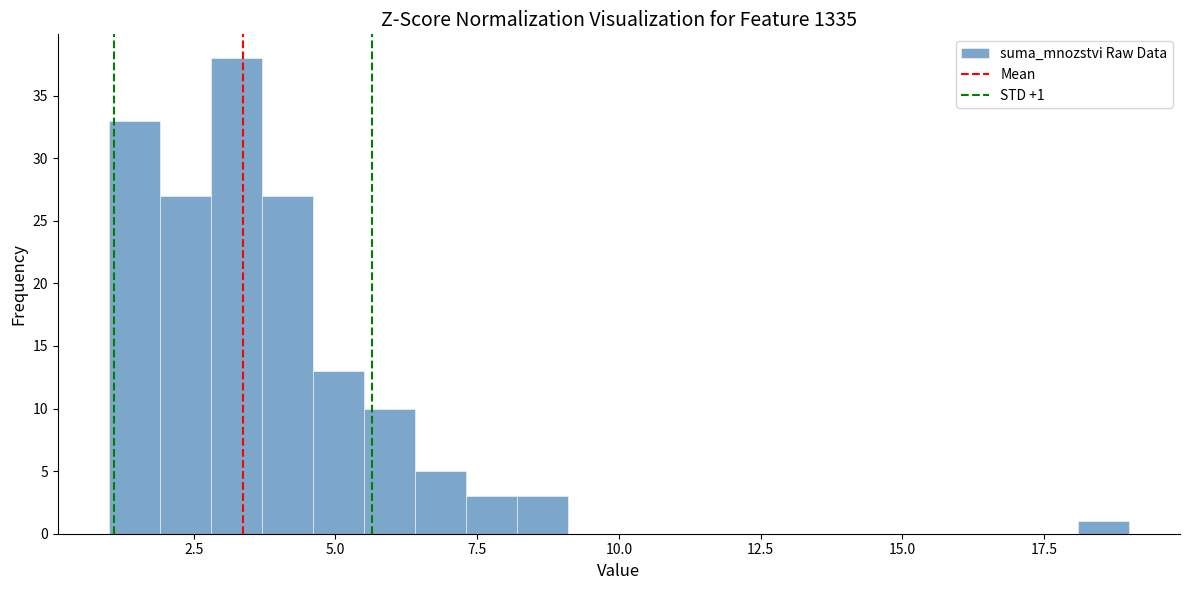

Read against the x-axis, roughly where is the centre of the tallest bar?

3.5